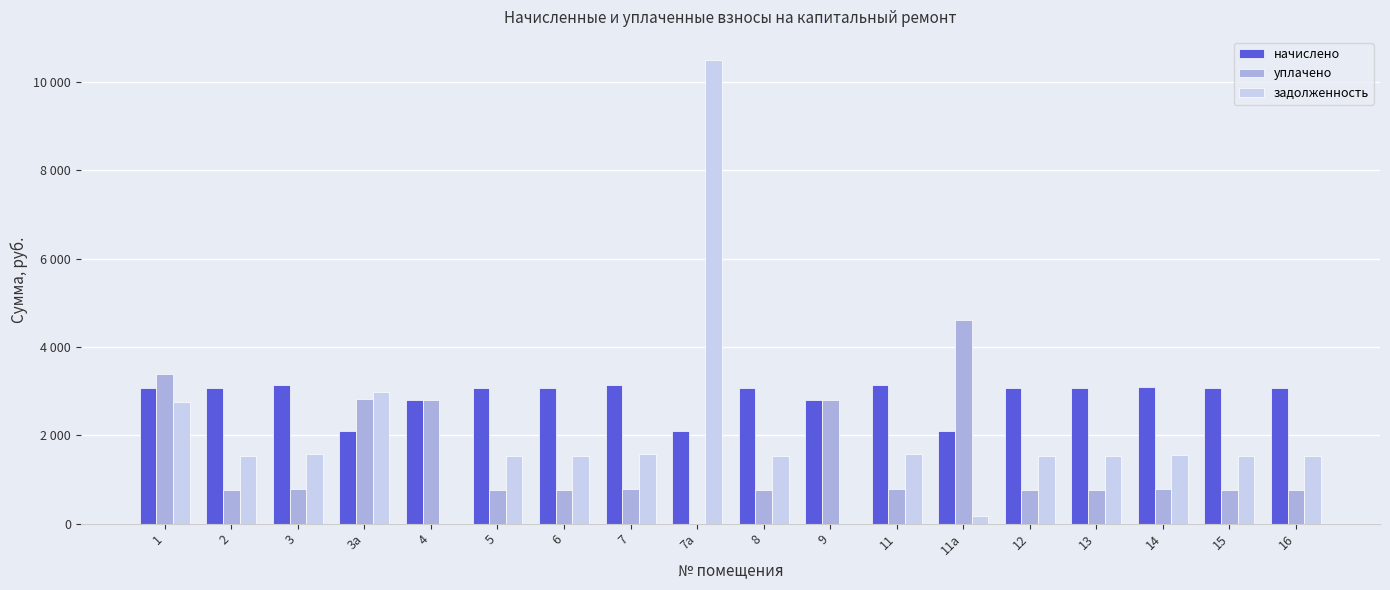

Is it true that уплачено equals 1086.6 at 7?

False